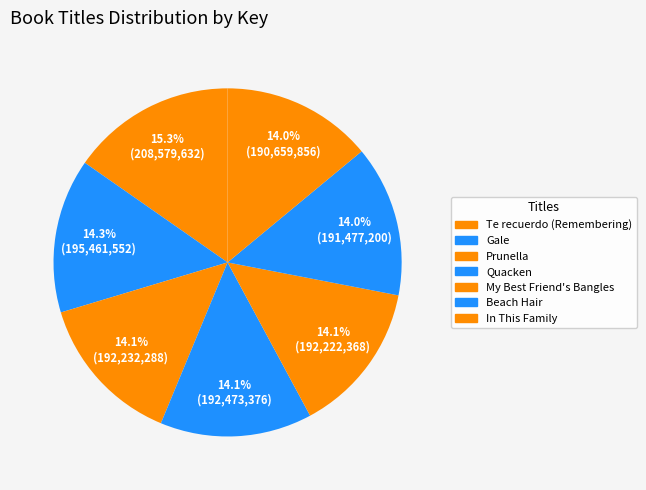

How many segments does this pie chart have?

7